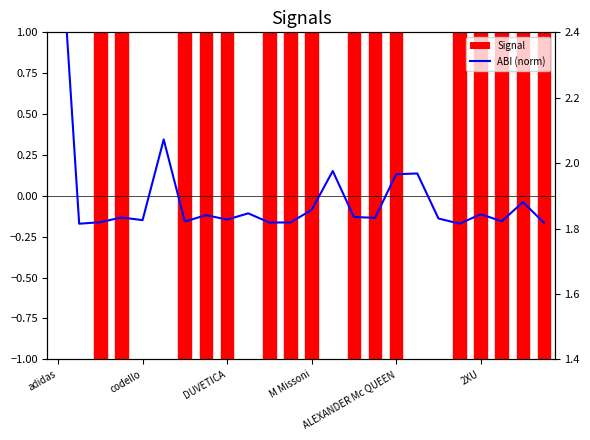

Is it true that RBI (norm) equals 0.5 at 2XU?

False